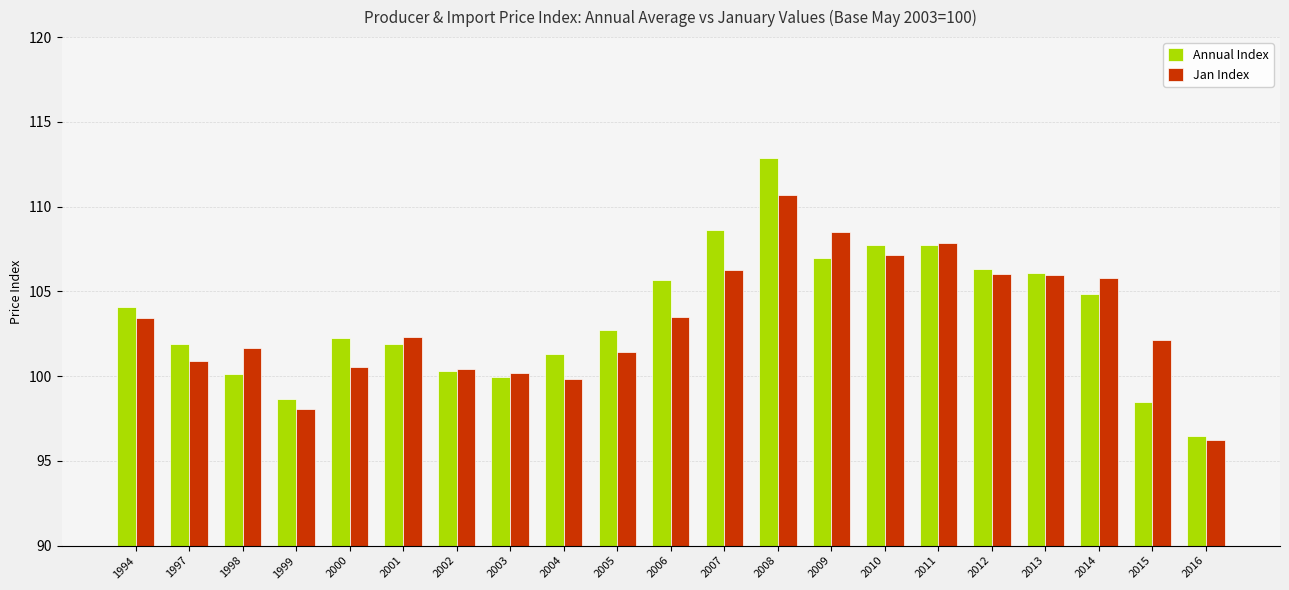

How many categories are shown in the chart?

21